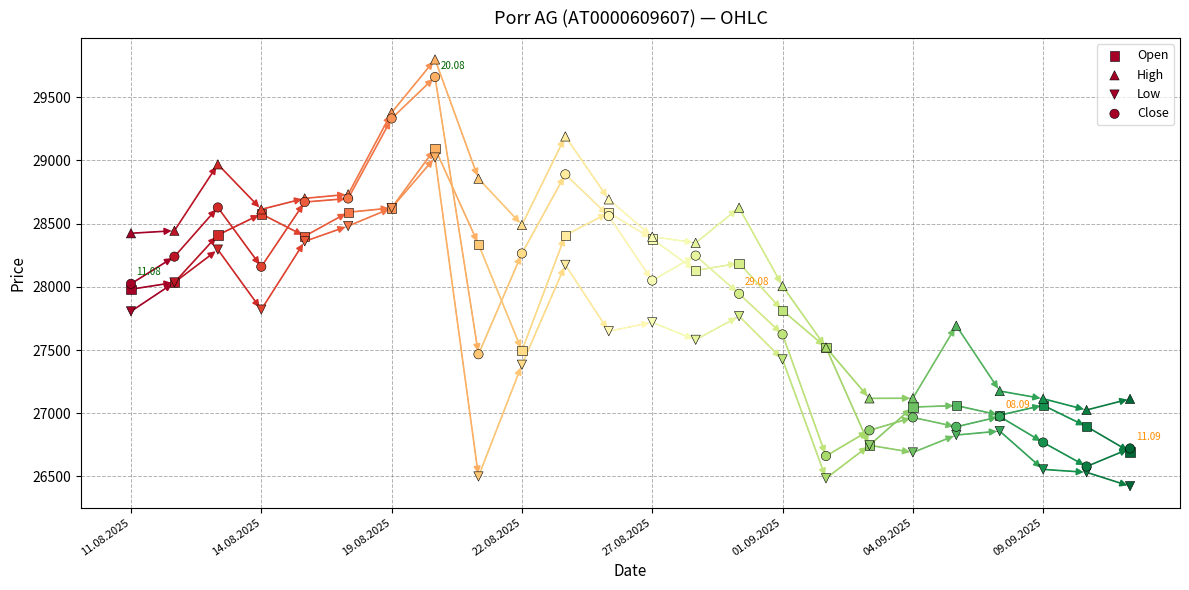

Which series reaches the minimum Y coordinate?

Low